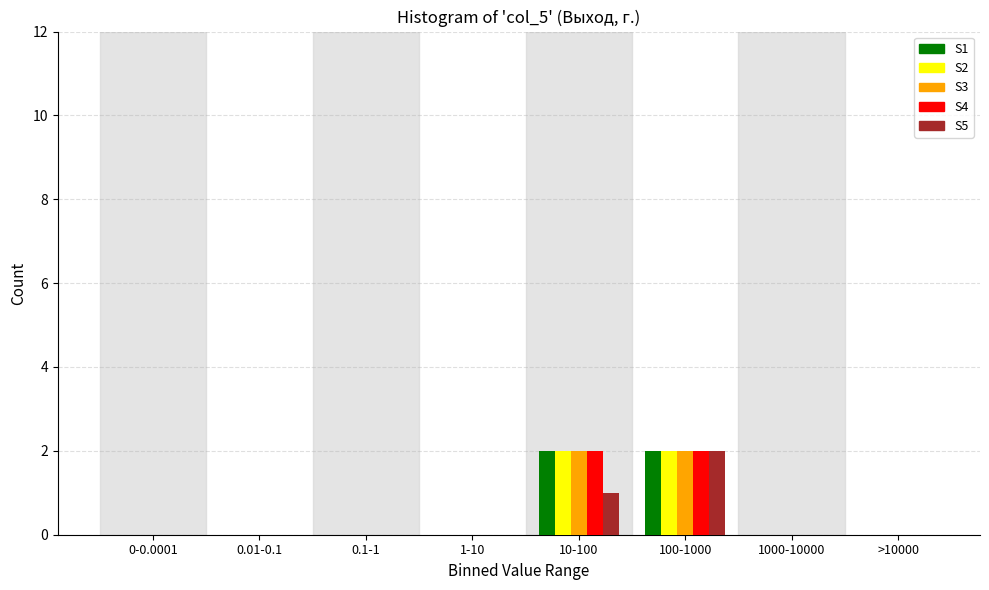

Is the value of S5 at 0.01-0.1 greater than the value of S1 at 100-1000?

No